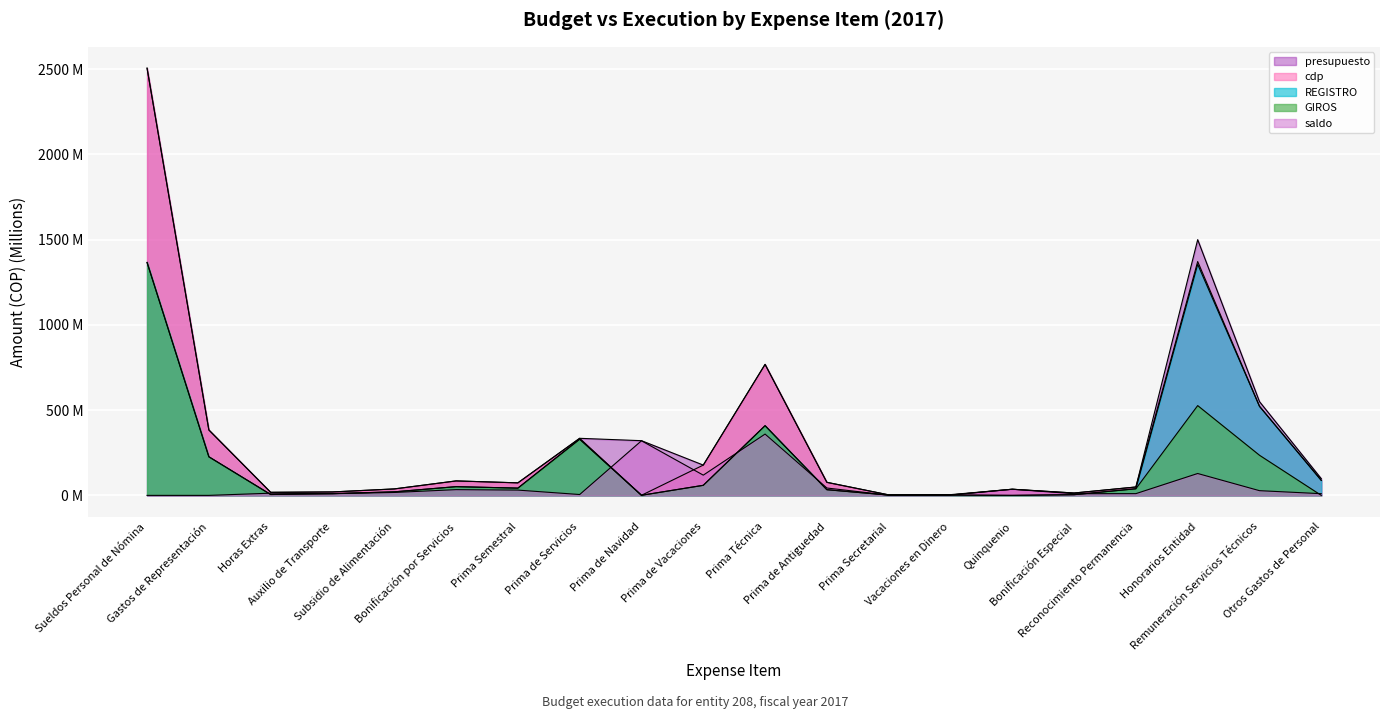

List the series in order of their peak value, highest first.

presupuesto, cdp, REGISTRO, GIROS, saldo